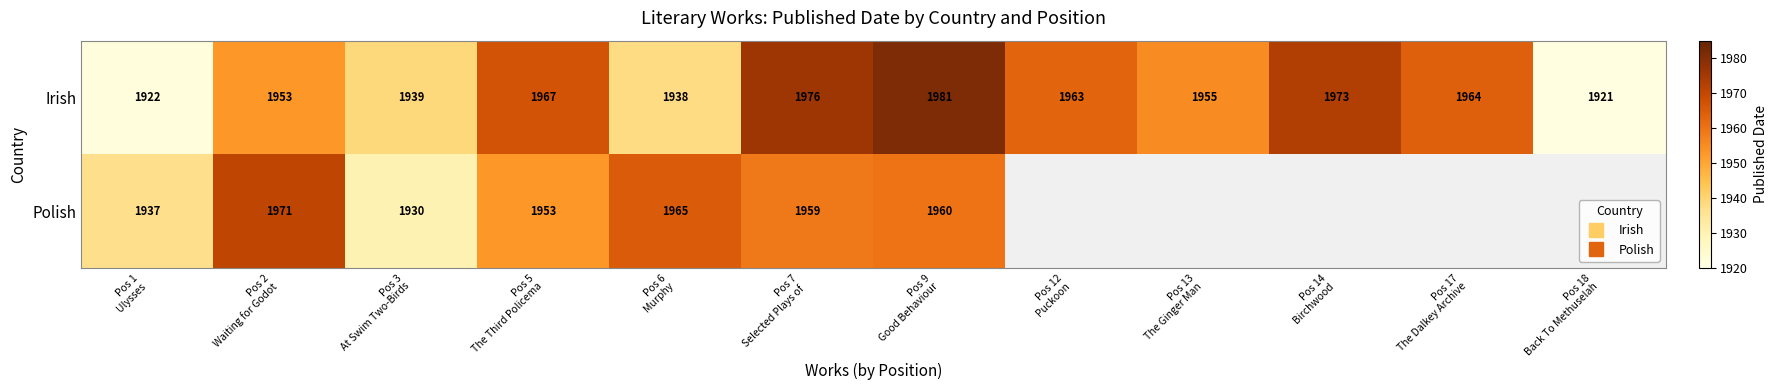

Read the Irish value at Pos 13 The Ginger Man.

1955.0